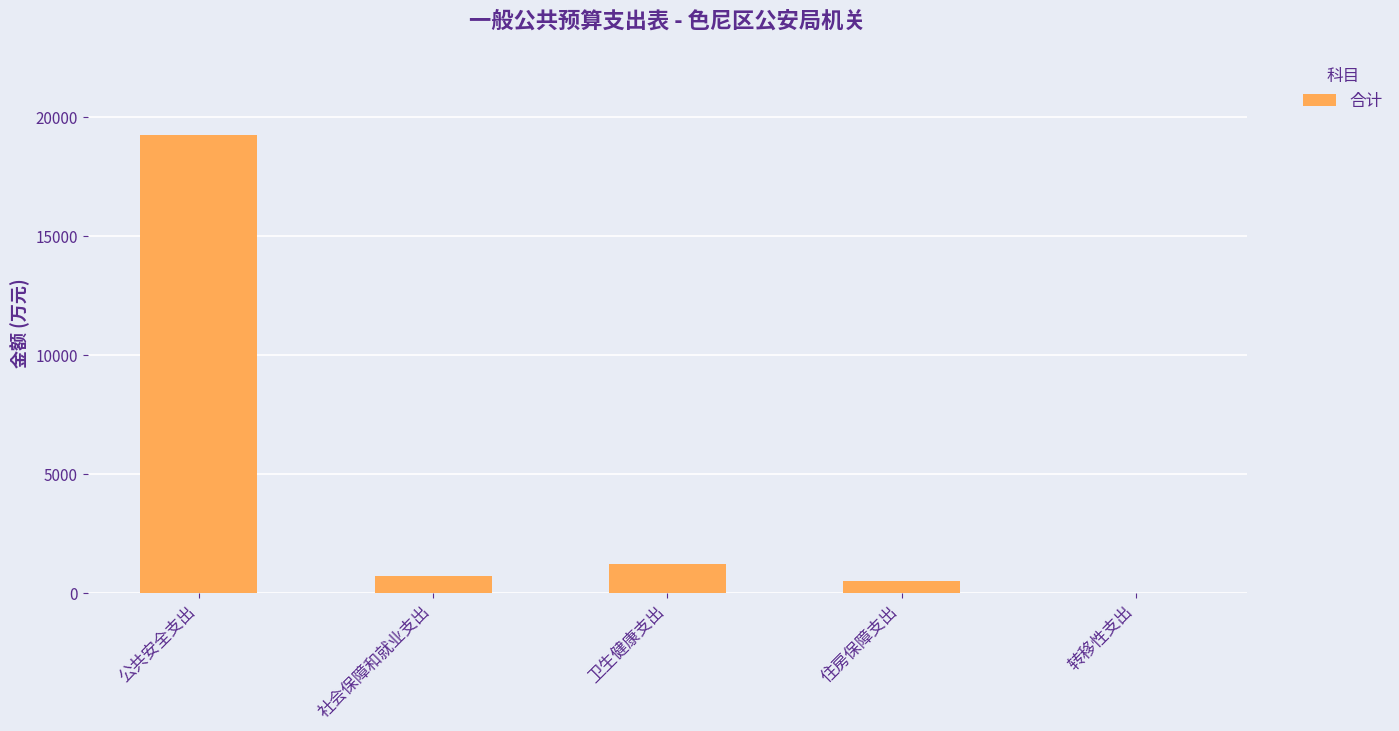

At which category does the chart reach its peak across all series?

公共安全支出